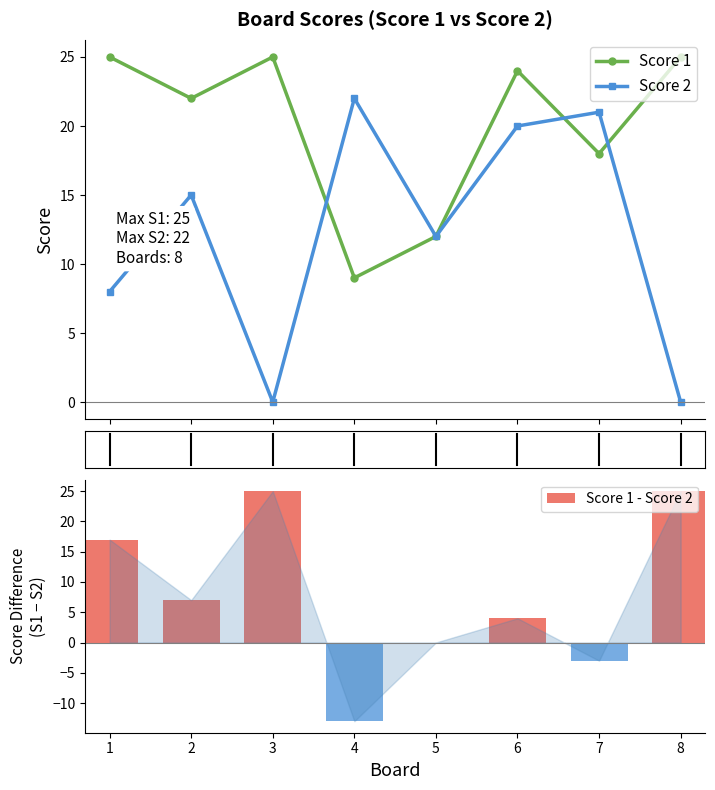

Where is Score 1 nearest to the value 17?

7